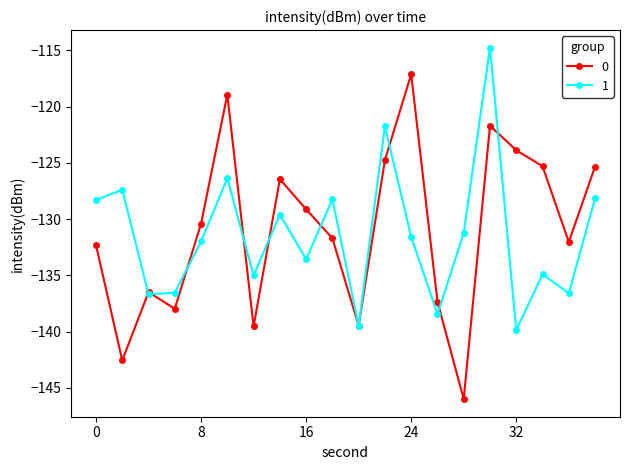

What is the maximum value for 1?

-114.8